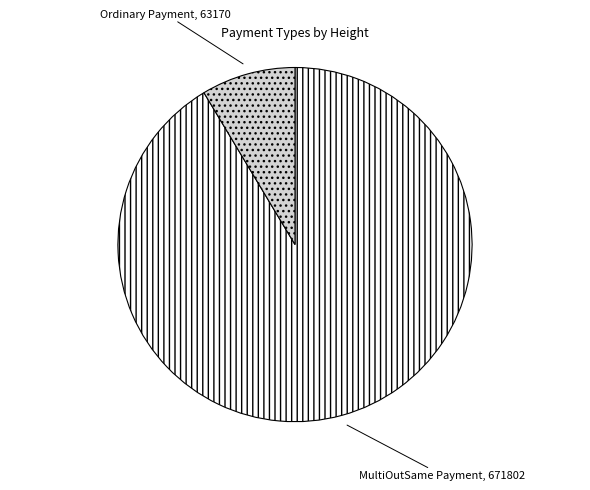

What is the largest slice in the pie chart?

MultiOutSame Payment